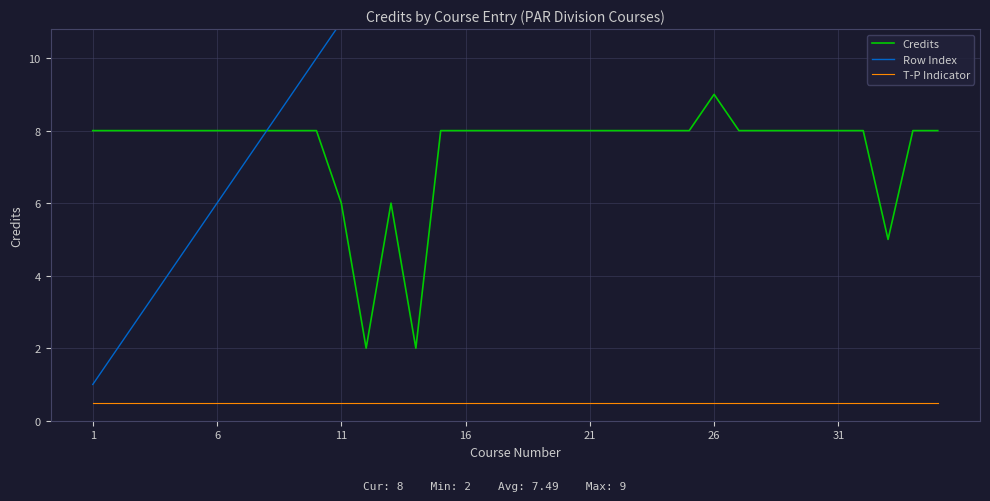

True or false: T-P Indicator and Credits intersect in this chart.

False